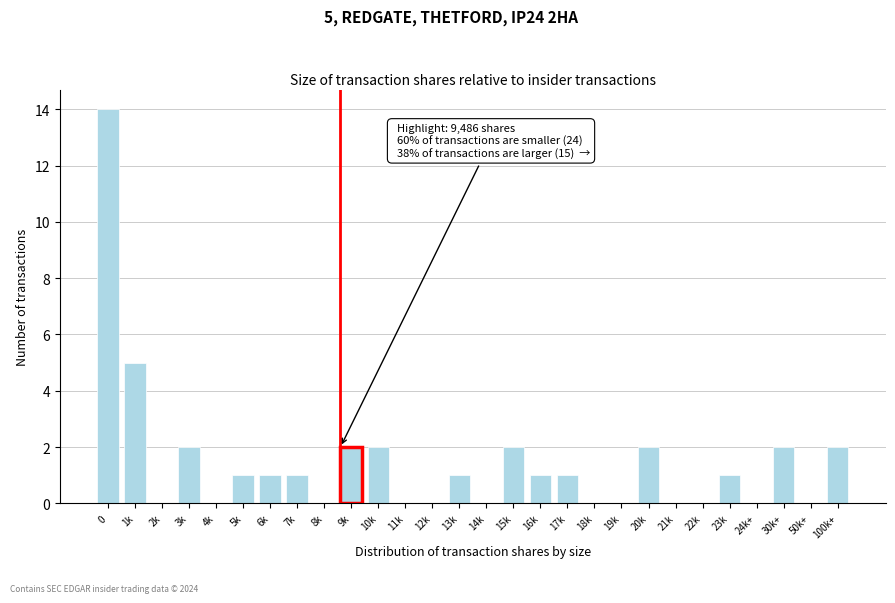

Reading left to right, what are all the values shown in this chart?

0=14	1k=5	2k=0	3k=2	4k=0	5k=1	6k=1	7k=1	8k=0	9k=2	10k=2	11k=0	12k=0	13k=1	14k=0	15k=2	16k=1	17k=1	18k=0	19k=0	20k=2	21k=0	22k=0	23k=1	24k+=0	30k+=2	50k+=0	100k+=2